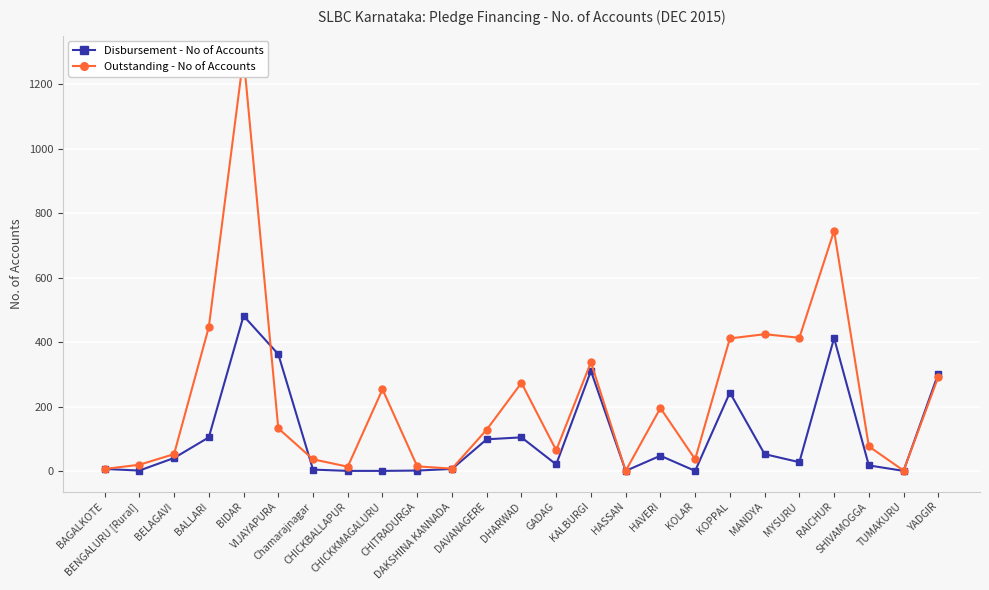

What is the total value across all series at KOPPAL?

656